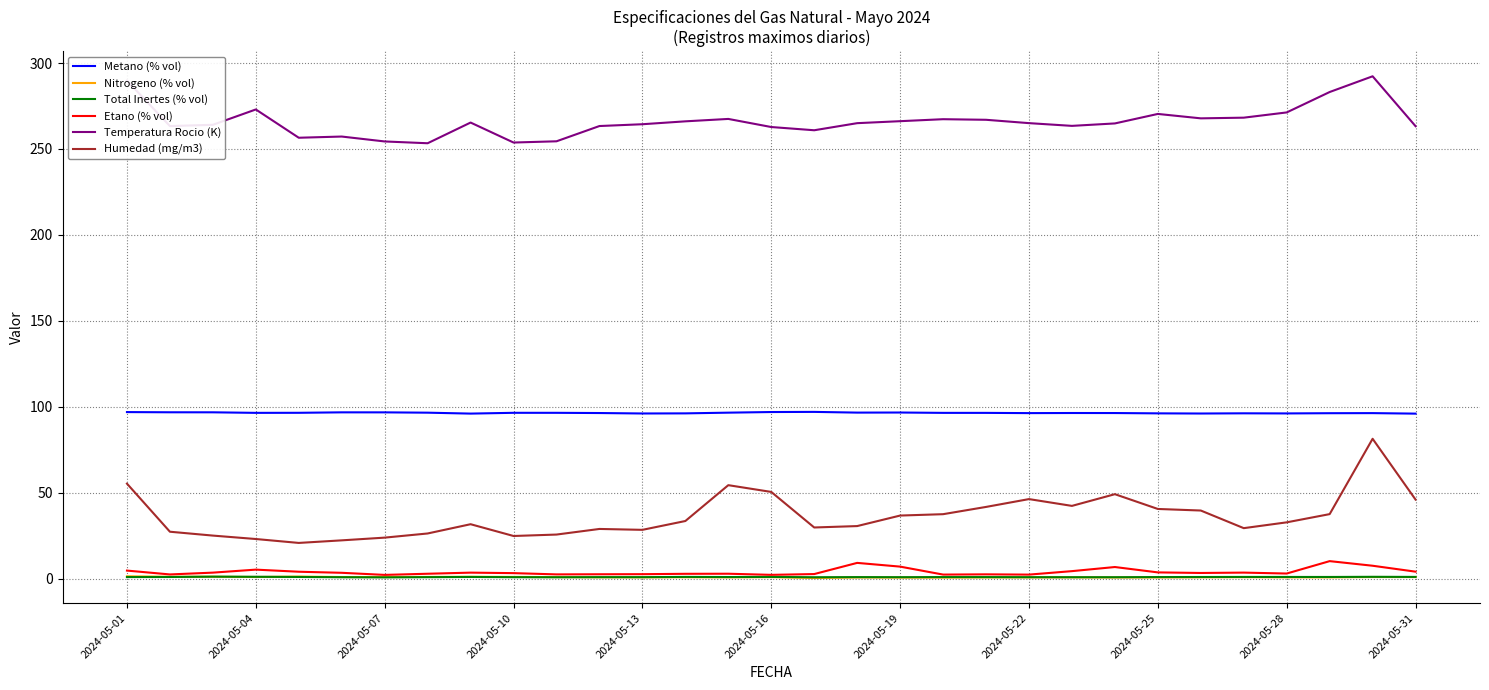

Which series has the largest total across all categories?

Temperatura Rocio (K)